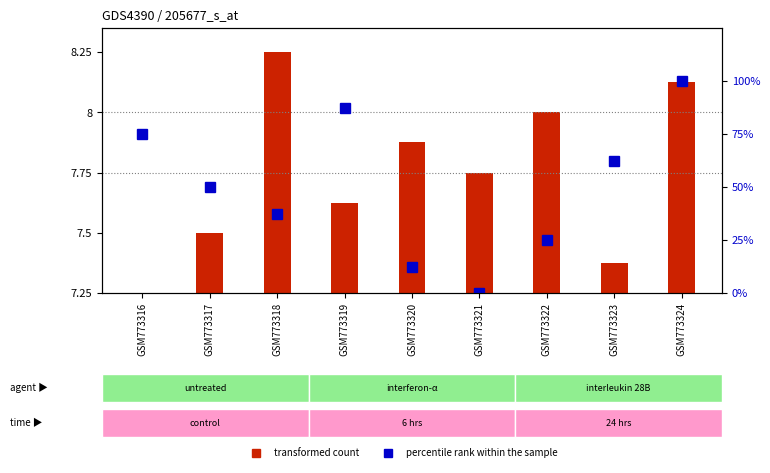

Count the transformed count values in the range 7 to 8.

7